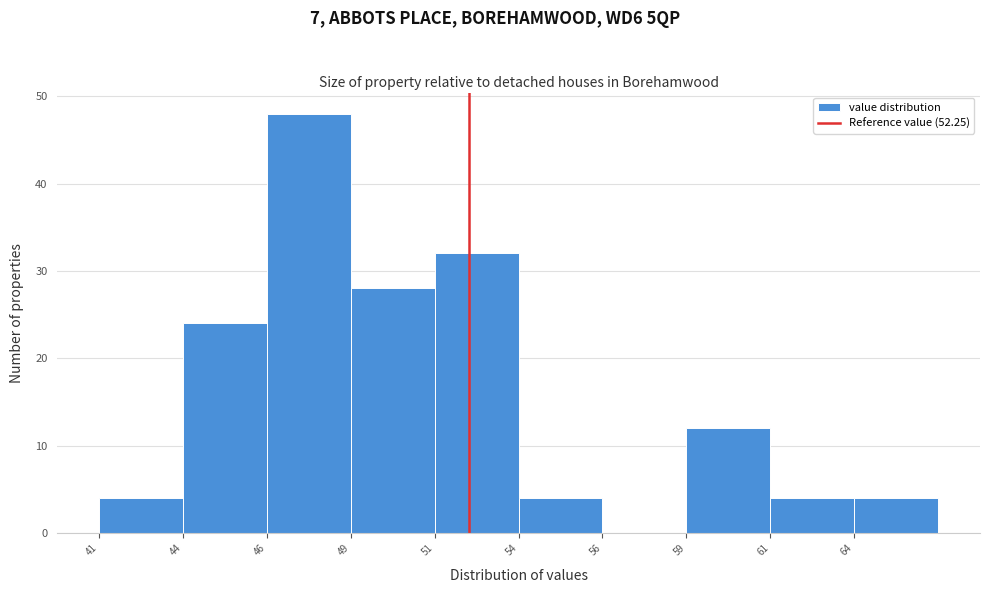

Which range on the x-axis has the tallest bar?

46.0 to 48.5